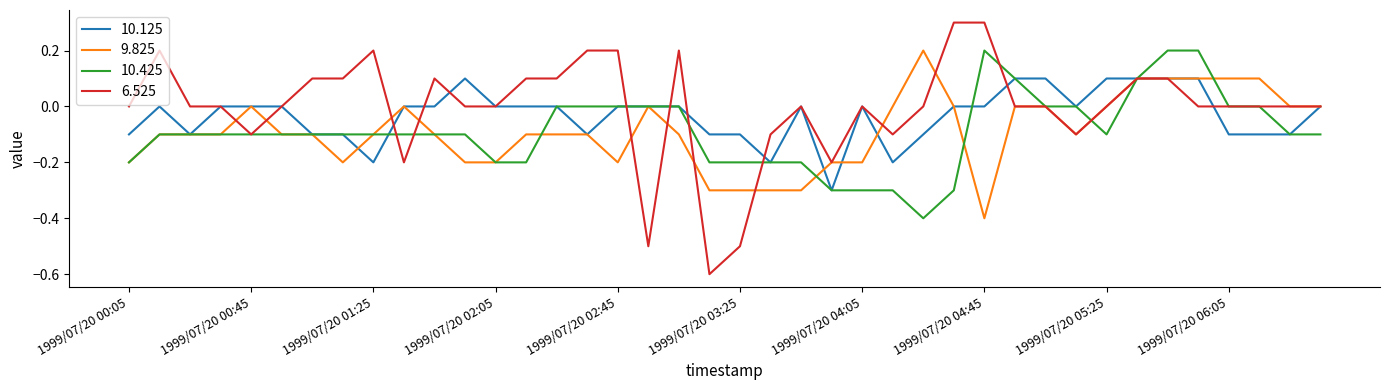

What is the highest value of the 6.525 series?

0.3